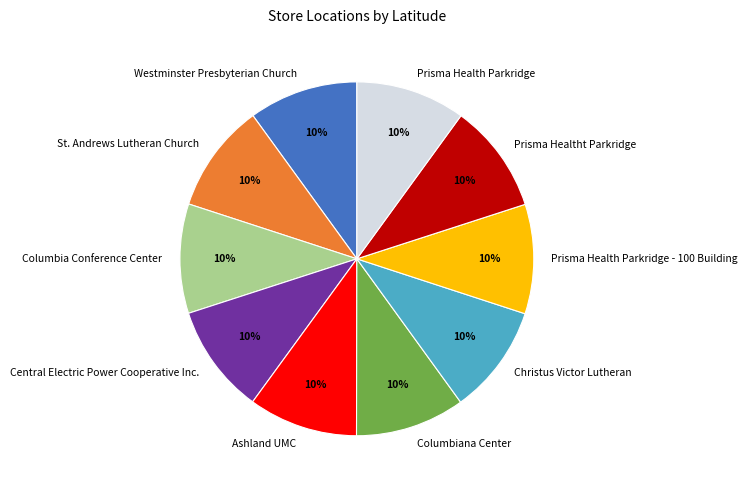

To the nearest percent, what is the average slice percentage?

10%